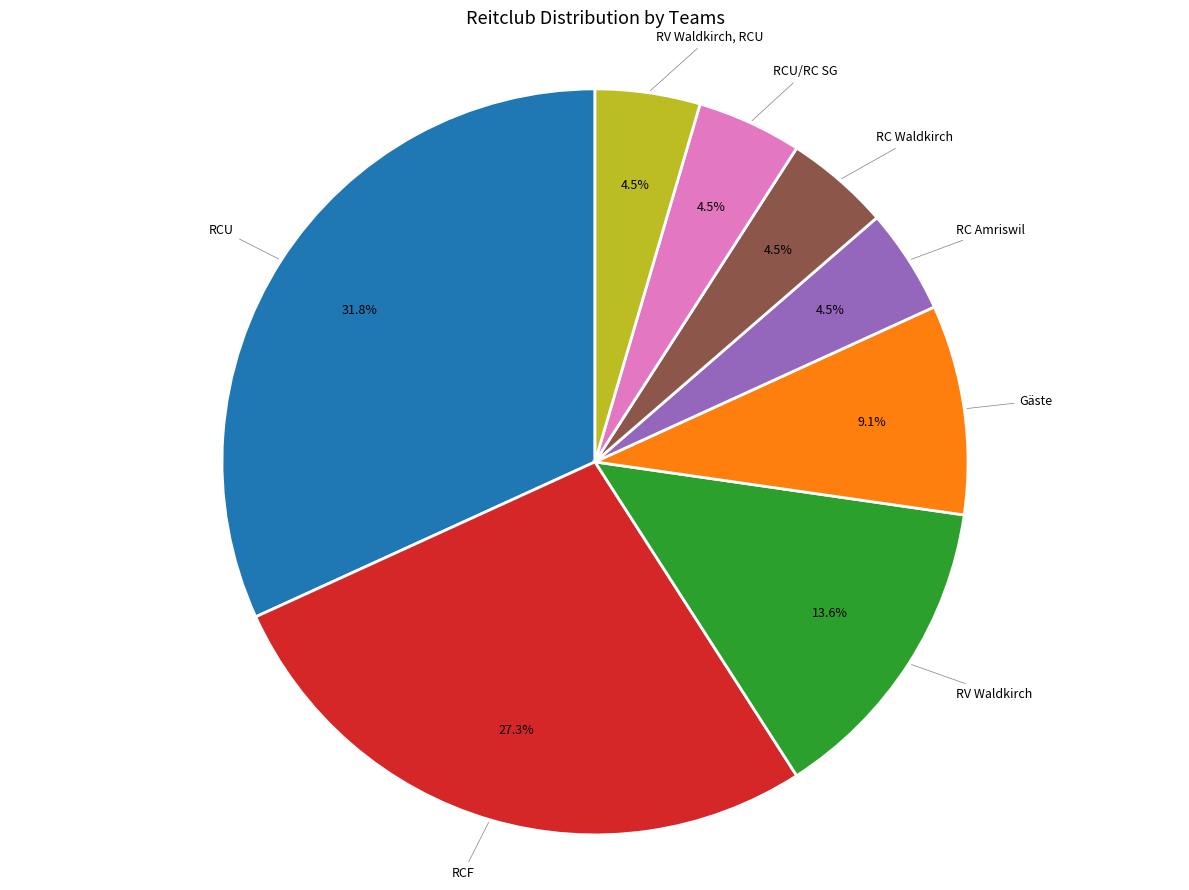

Is there a majority slice in this chart?

No